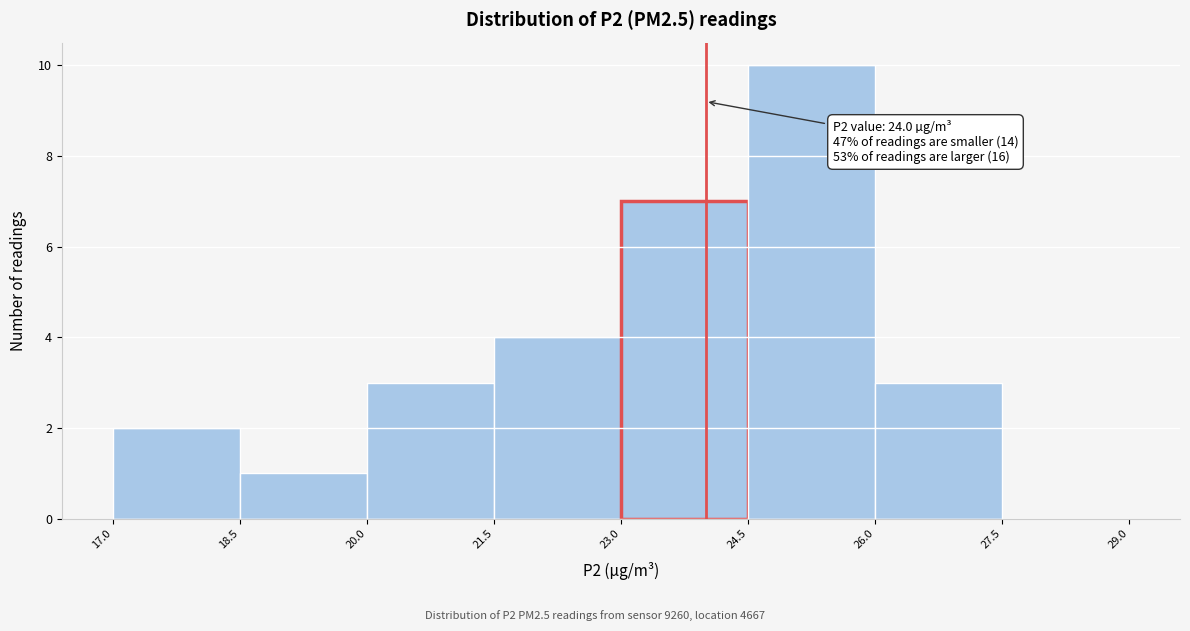

Over which range of the x-axis is the bar tallest?

24.5 to 26.0